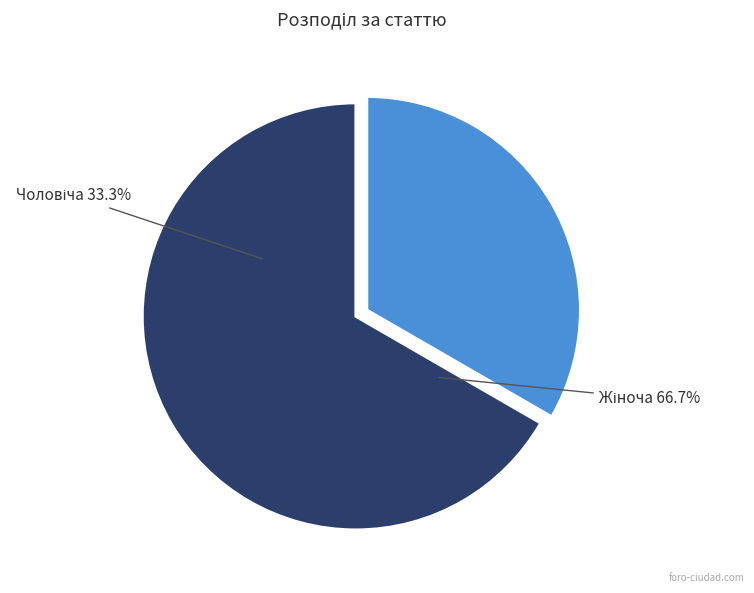

Rank the categories by value from lowest to highest.

Чоловіча, Жіноча